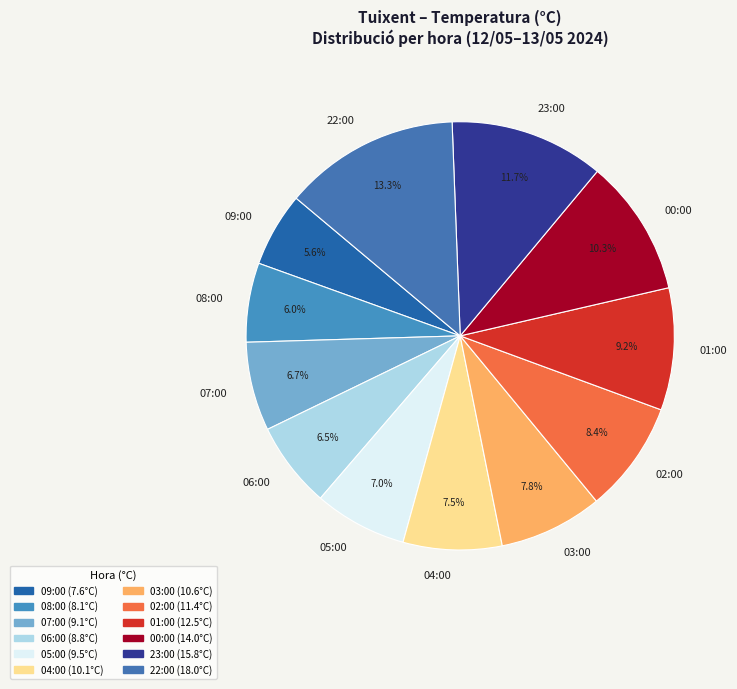

Does any single category account for the majority?

No